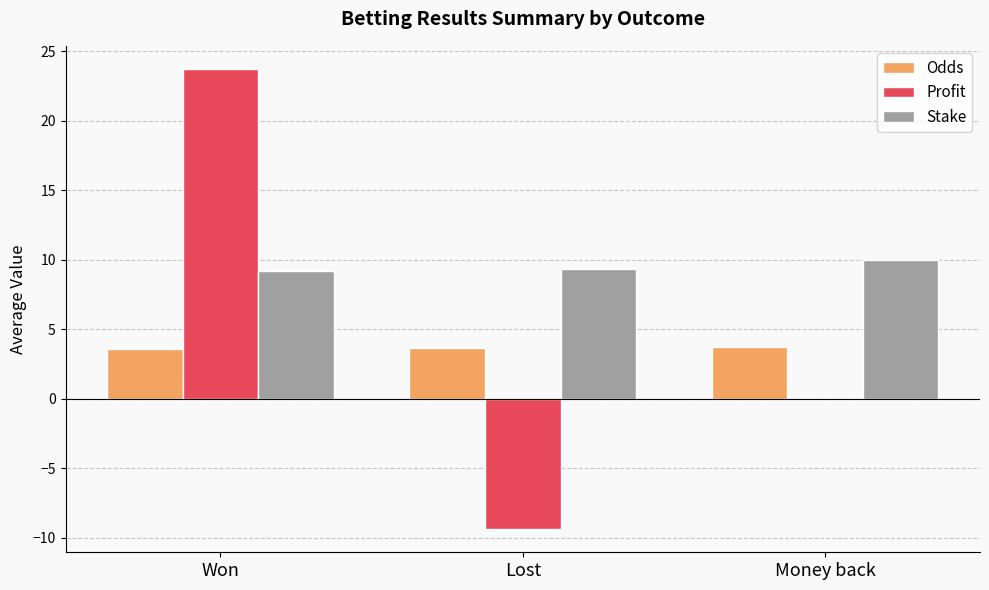

Which series has the largest total across all categories?

Stake